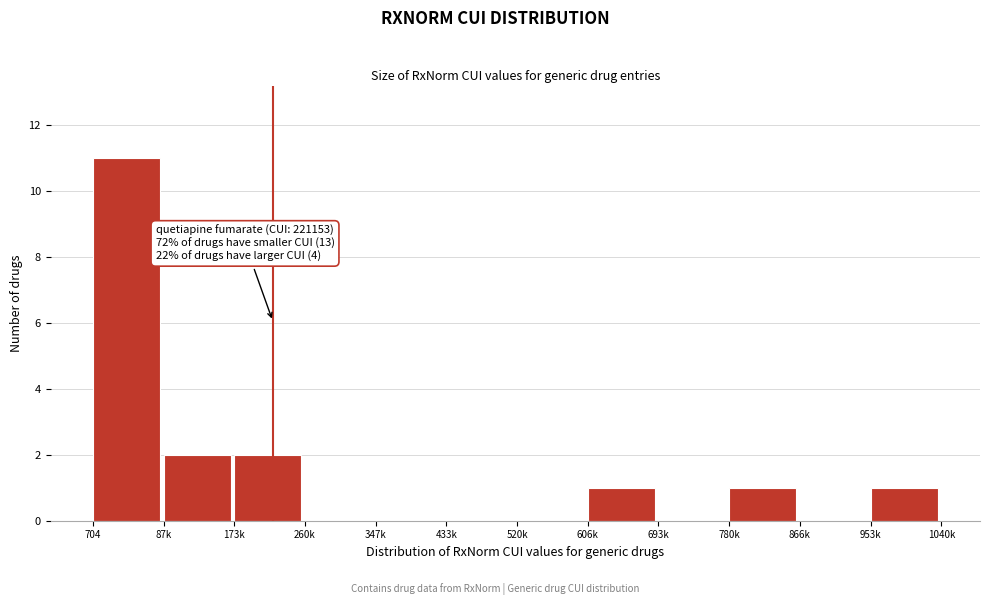

Reading right to left, list all the values displayed in this chart.

953k=1	866k=0	780k=1	693k=0	606k=1	520k=0	433k=0	347k=0	260k=0	173k=2	87k=2	704=11